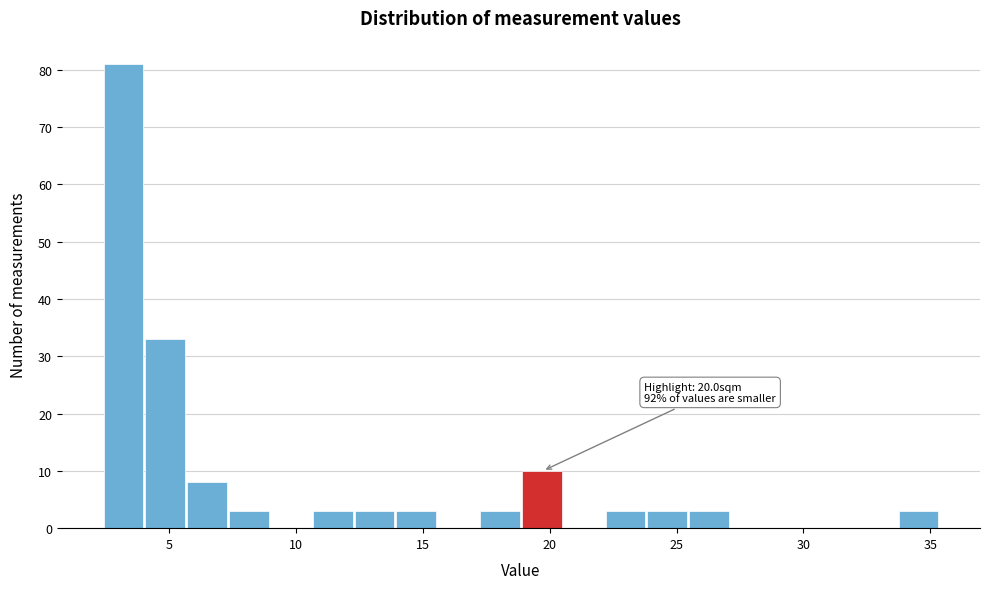

Around what value on the x-axis is the tallest bar? Give the approximate position of its centre, as read against the axis.

3.0